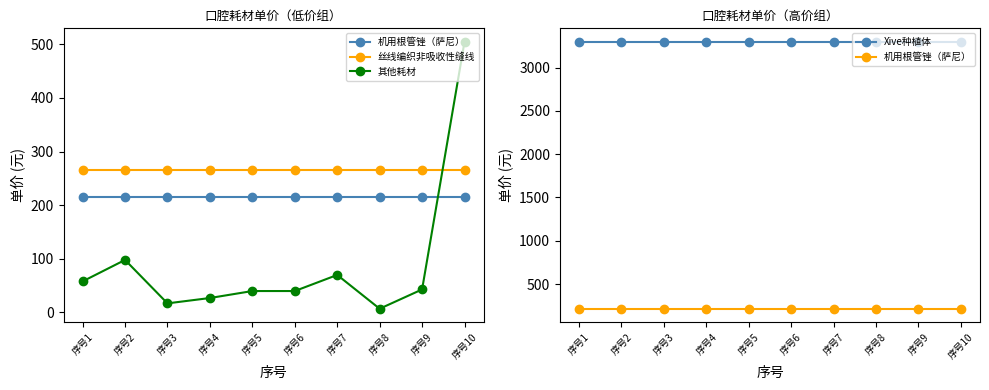

Reading left to right, list all the values displayed in this chart.

机用根管锉（萨尼）: 序号1=215	序号2=215	序号3=215	序号4=215	序号5=215	序号6=215	序号7=215	序号8=215	序号9=215	序号10=215
丝线编织非吸收性缝线: 序号1=265	序号2=265	序号3=265	序号4=265	序号5=265	序号6=265	序号7=265	序号8=265	序号9=265	序号10=265
其他耗材: 序号1=58	序号2=98	序号3=17	序号4=27	序号5=40	序号6=40	序号7=70	序号8=7	序号9=43	序号10=505
Xive种植体: 序号1=3300	序号2=3300	序号3=3300	序号4=3300	序号5=3300	序号6=3300	序号7=3300	序号8=3300	序号9=3300	序号10=3300